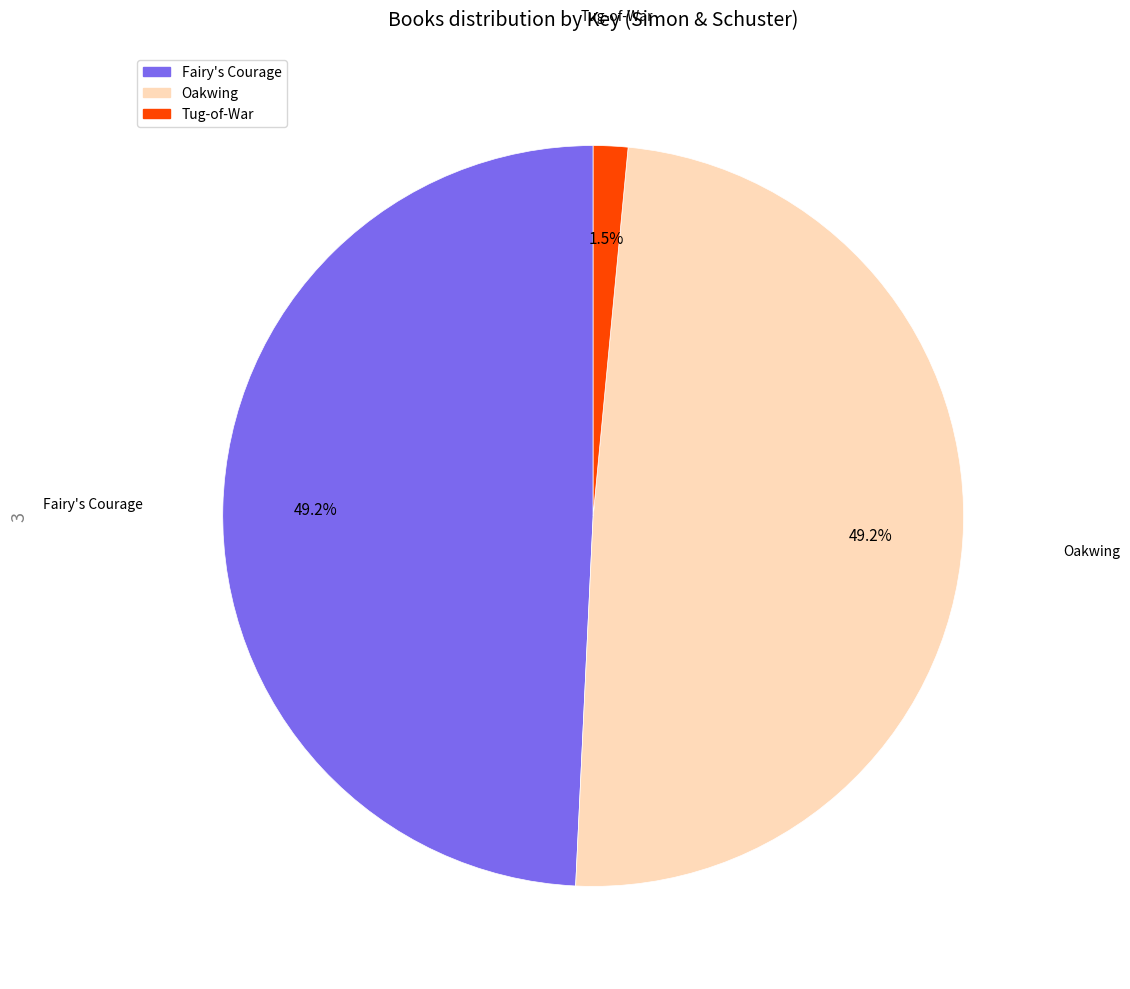

Which category has the smallest portion of the pie?

Tug-of-War